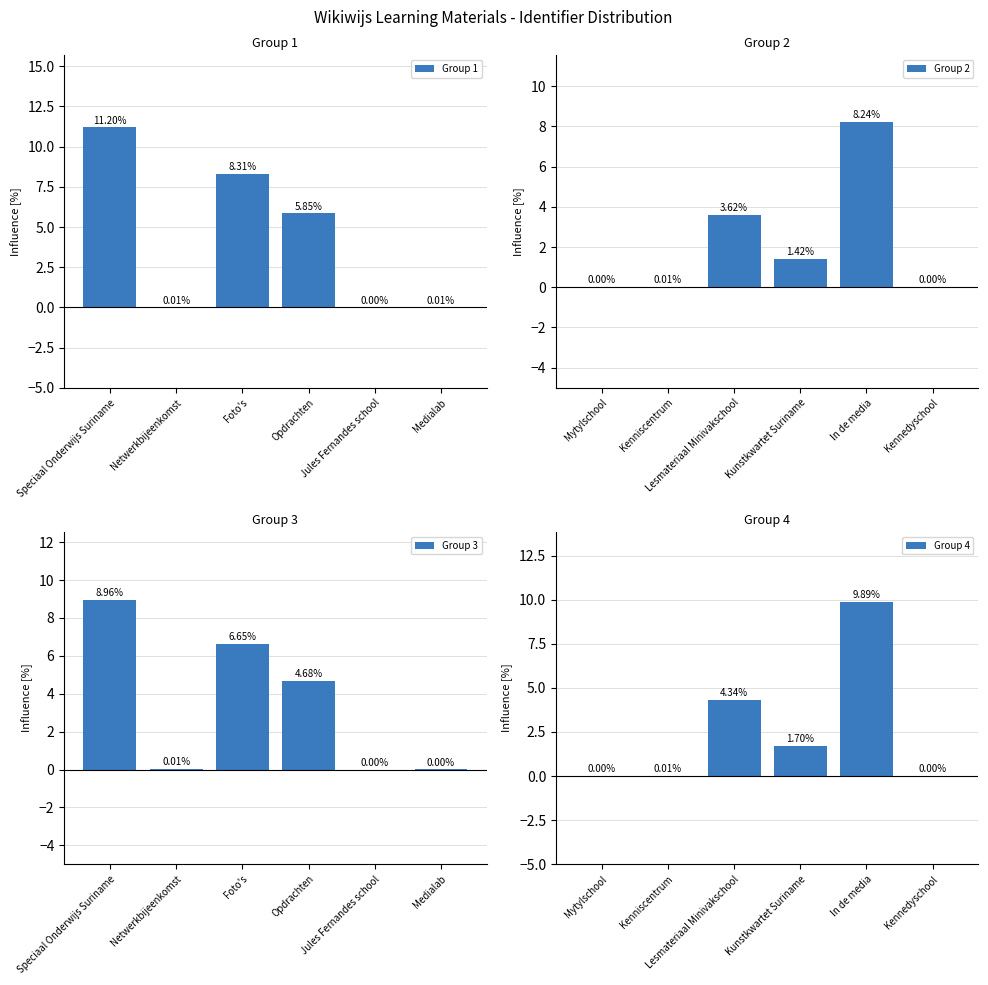

What are all the series names shown in the legend?

Group 1, Group 2, Group 3, Group 4